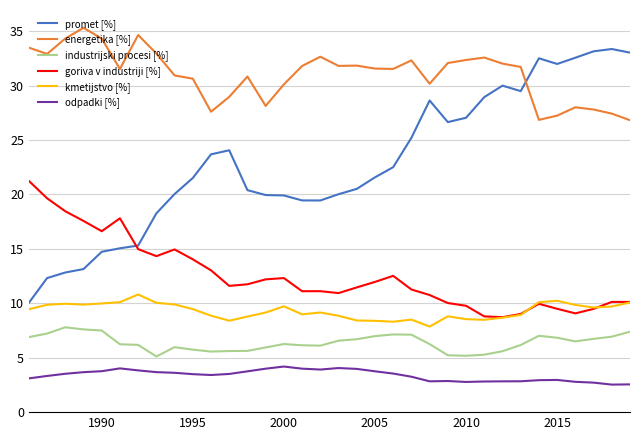

Rank the series by their maximum value, from lowest to highest.

odpadki [%], industrijski procesi [%], kmetijstvo [%], goriva v industriji [%], promet [%], energetika [%]